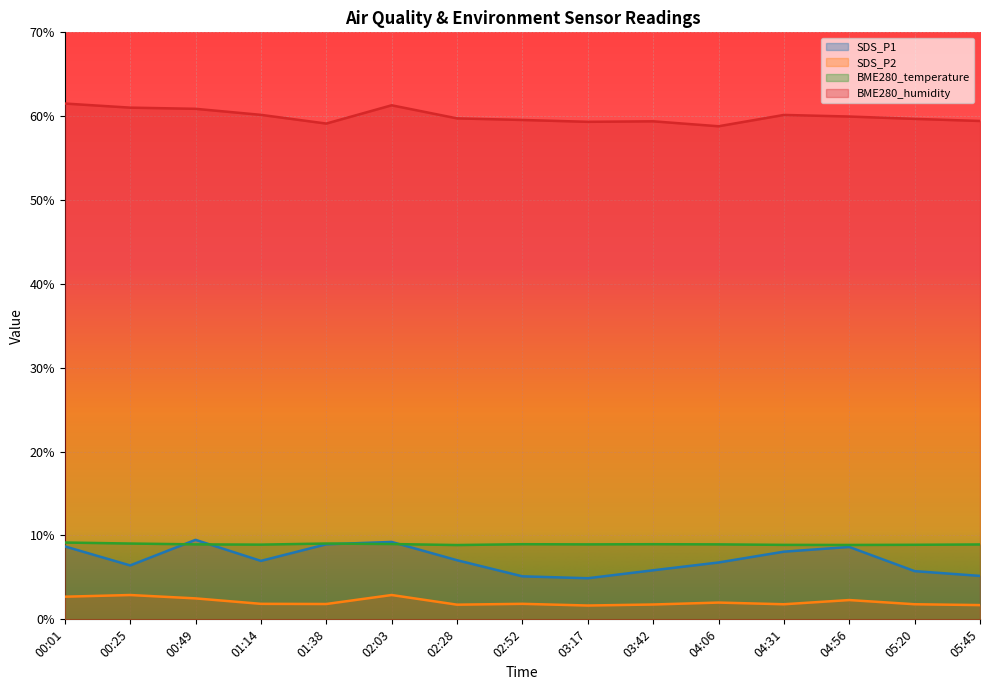

Reading left to right, transcribe all the data shown in this chart.

SDS_P1: 8.7	6.4	9.5	7.0	8.9	9.2	7.0	5.1	4.9	5.8	6.8	8.1	8.6	5.8	5.2
SDS_P2: 2.7	2.9	2.5	1.9	1.8	2.9	1.8	1.9	1.6	1.8	2.0	1.8	2.3	1.8	1.7
BME280_temperature: 9.2	9.0	8.9	8.9	9.0	9.0	8.9	9.0	8.9	9.0	8.9	8.9	8.9	8.9	8.9
BME280_humidity: 61.5	61.0	60.9	60.2	59.1	61.3	59.7	59.5	59.3	59.4	58.8	60.1	60.0	59.7	59.4